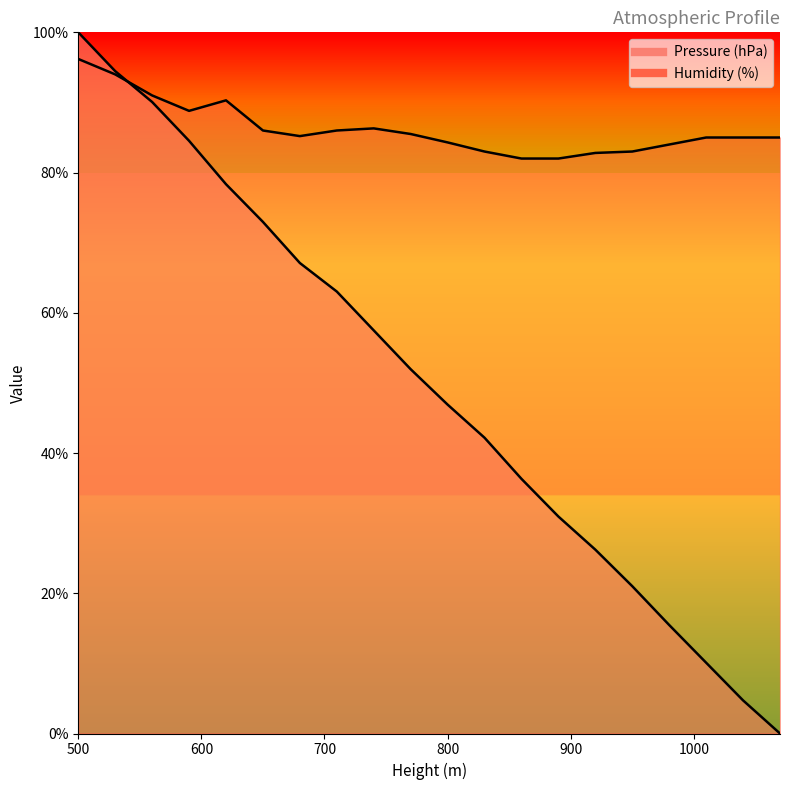

Where does the Pressure (hPa) series first go above 51?

500